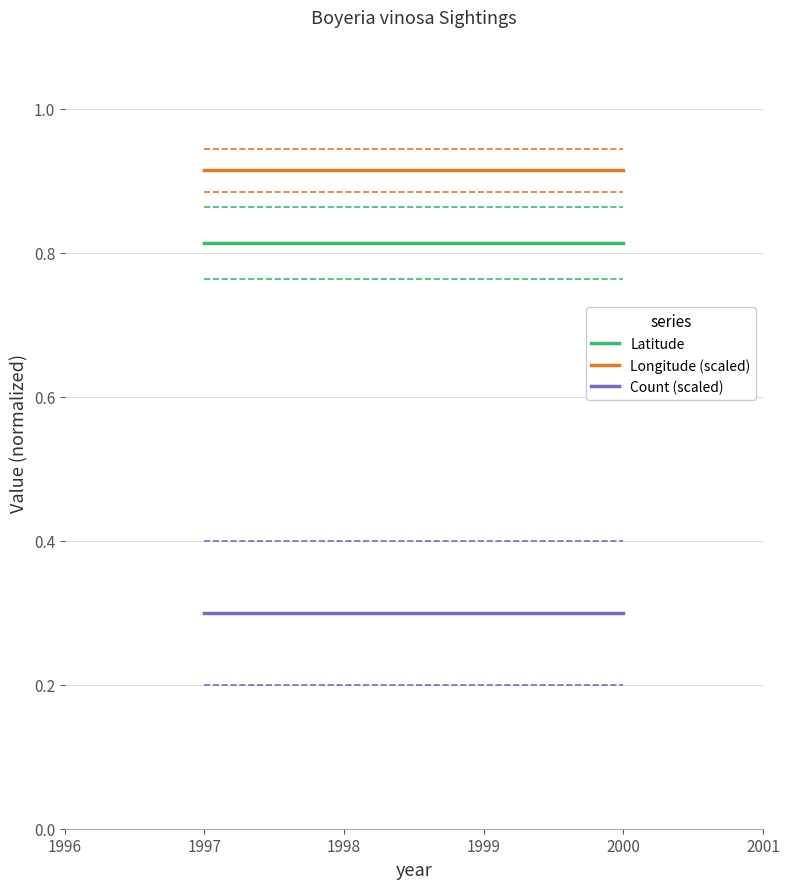

What is the total value across all series at 1997?

2.0